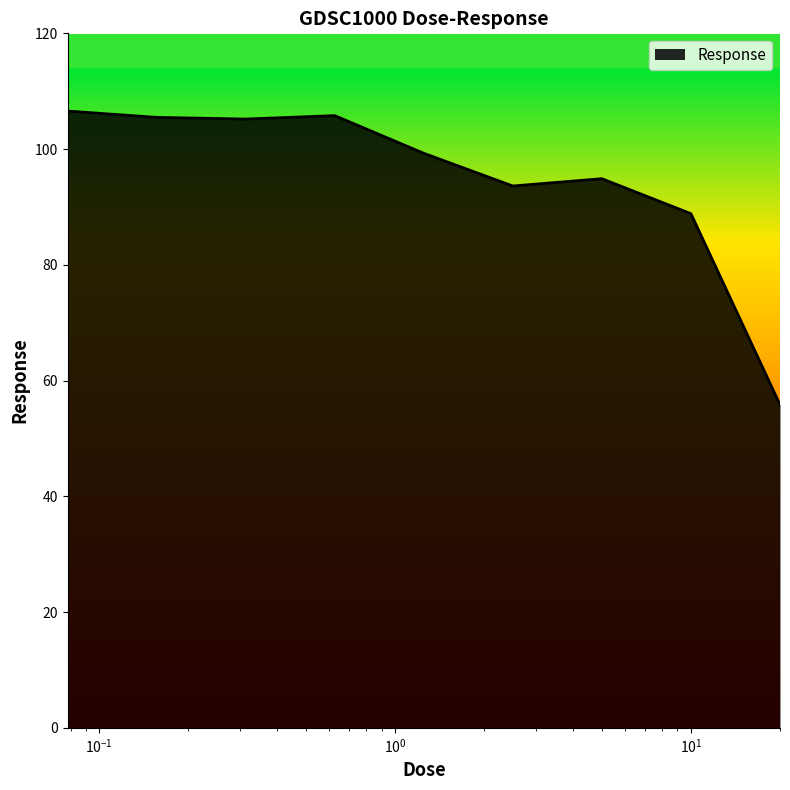

What is the maximum value shown in the chart?

106.6